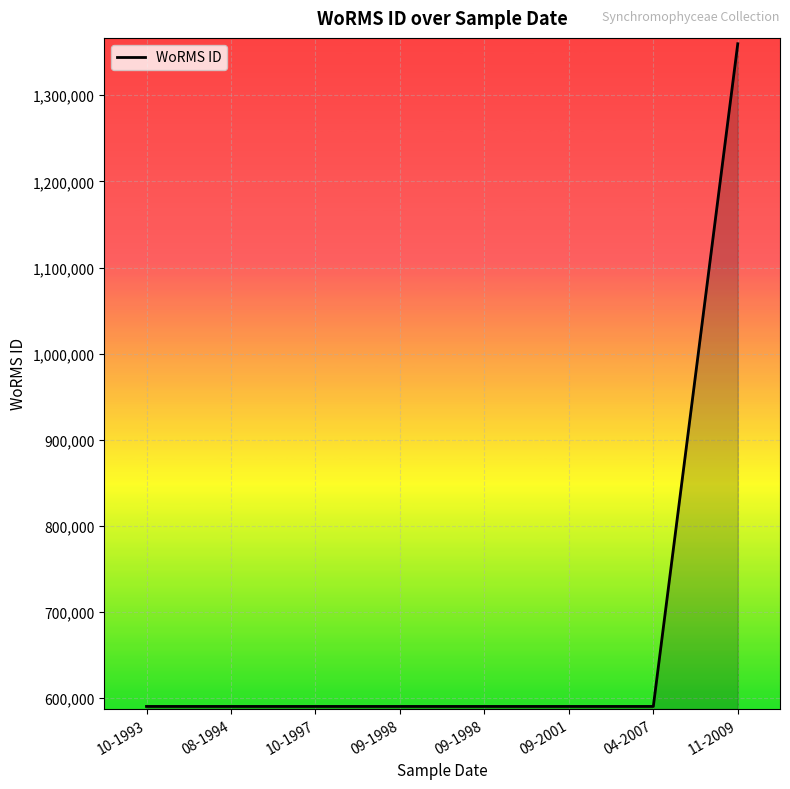

How many lines are shown in the chart?

1